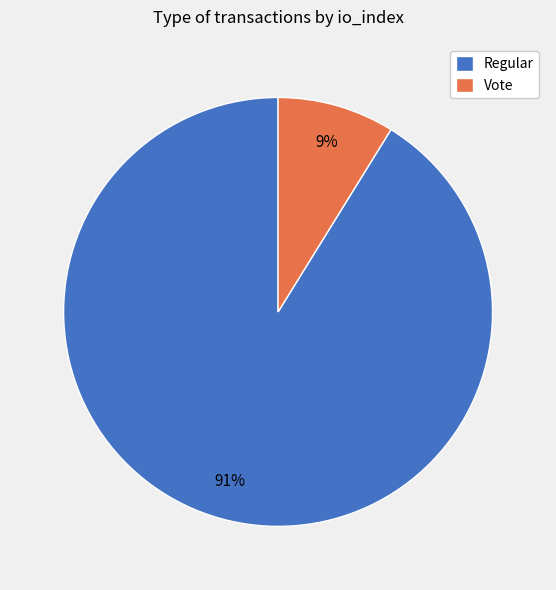

What is the largest slice in the pie chart?

Regular